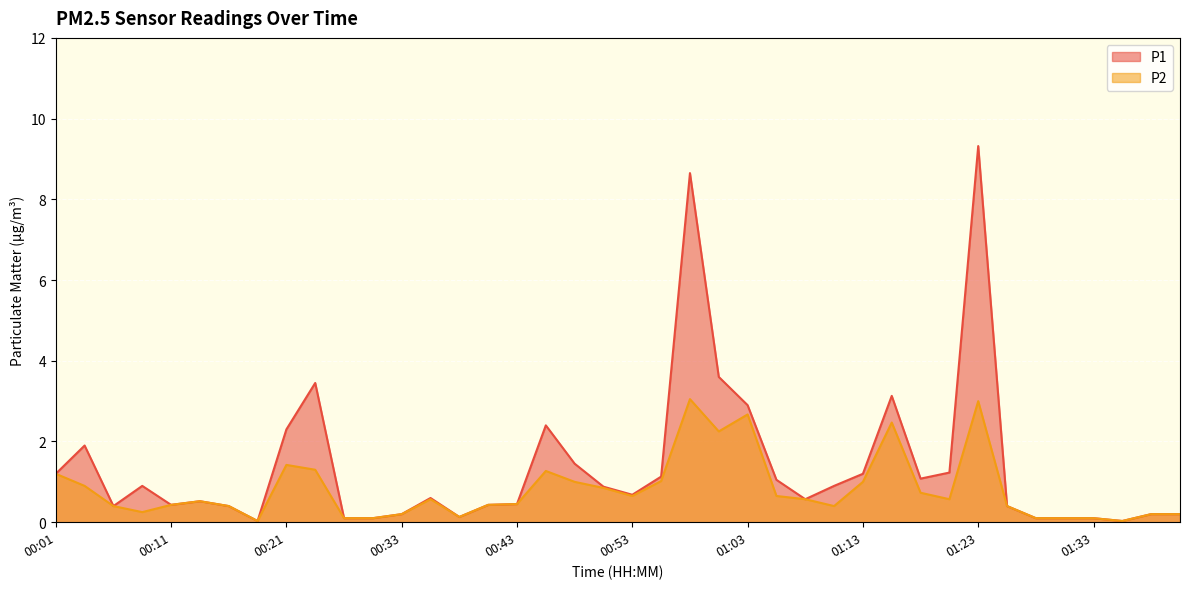

True or false: P2 and P1 cross at least once.

False